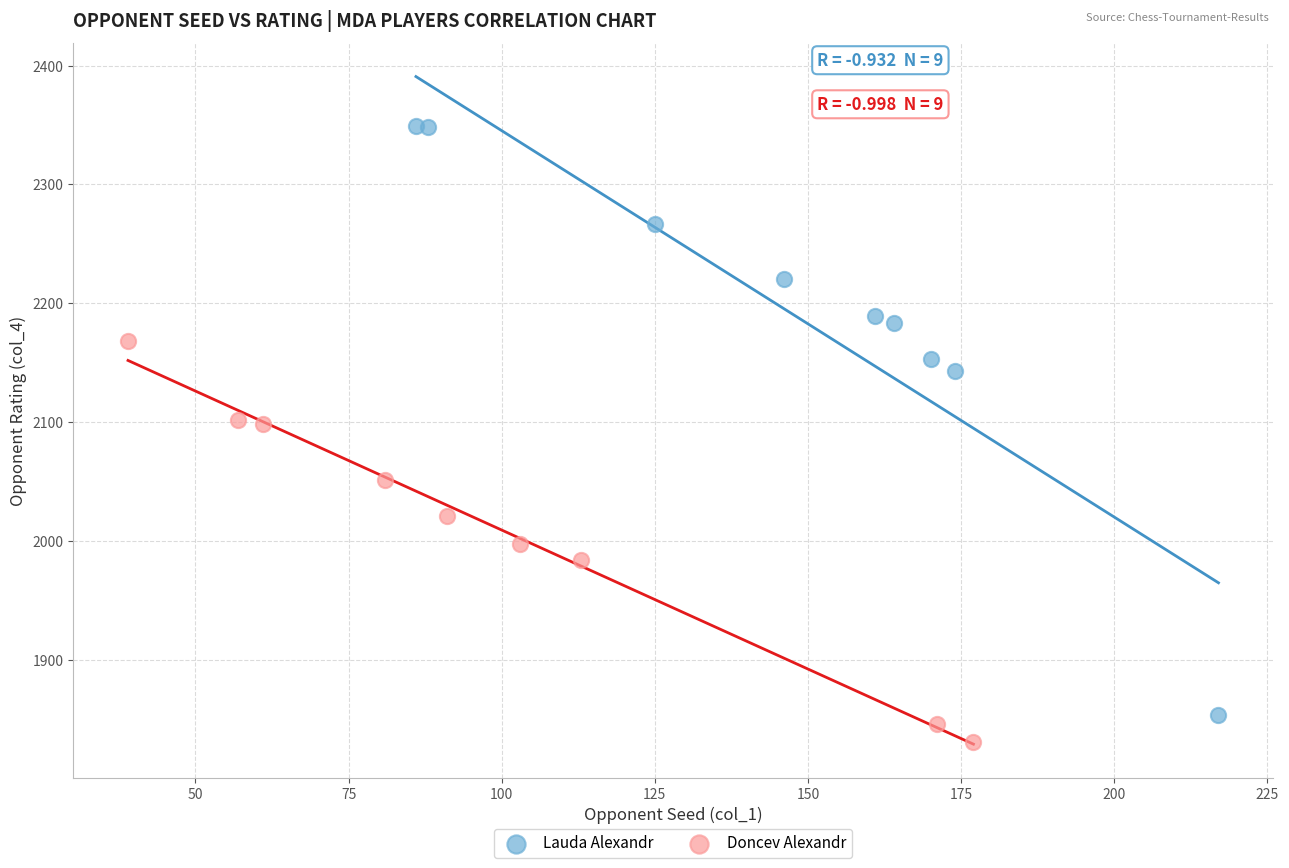

What are all the series names shown in the legend?

Lauda Alexandr, Doncev Alexandr